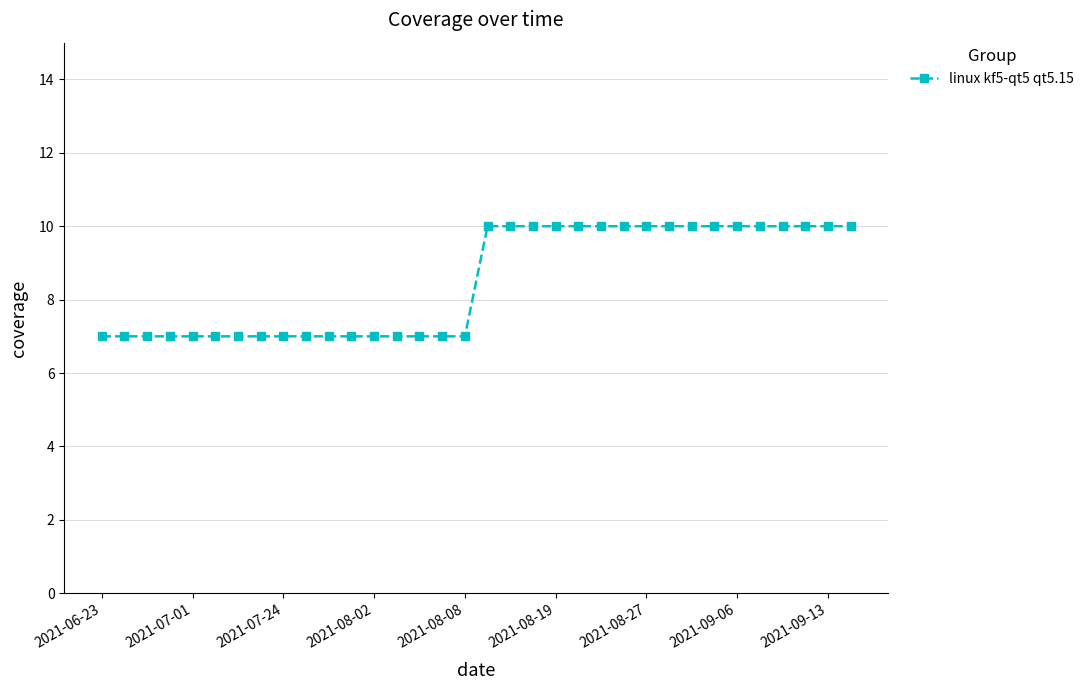

What is the value of the 21st point from the left?

10